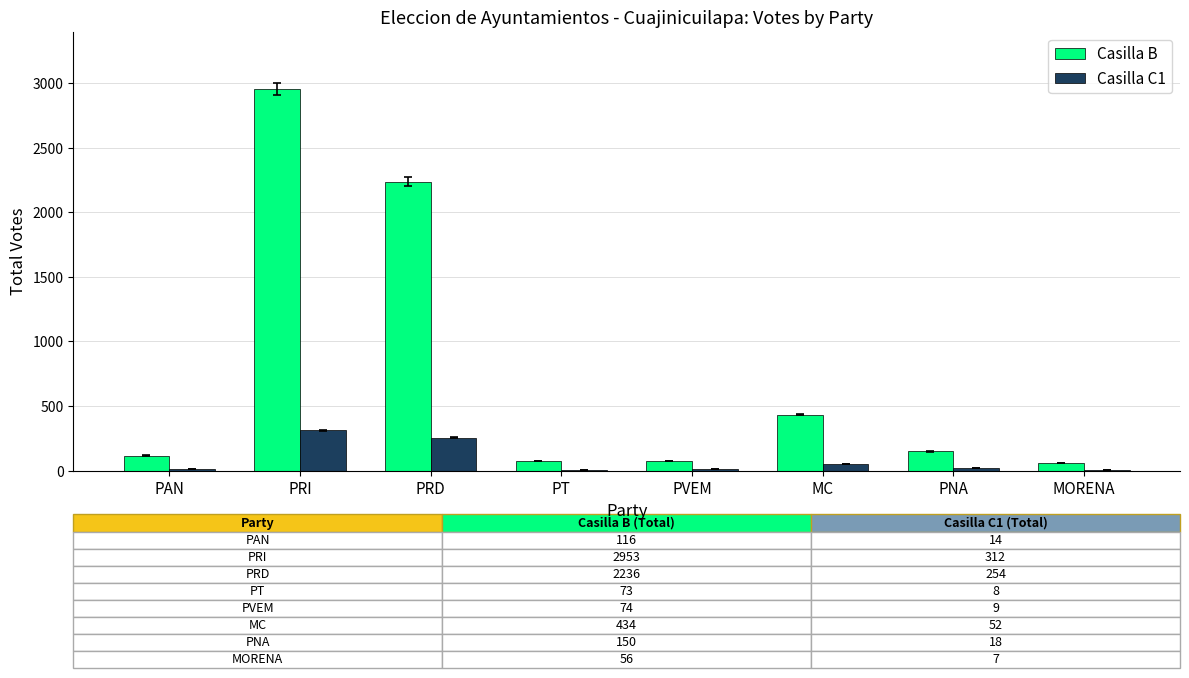

True or false: Casilla C1 has a value of 412 at PRD.

False